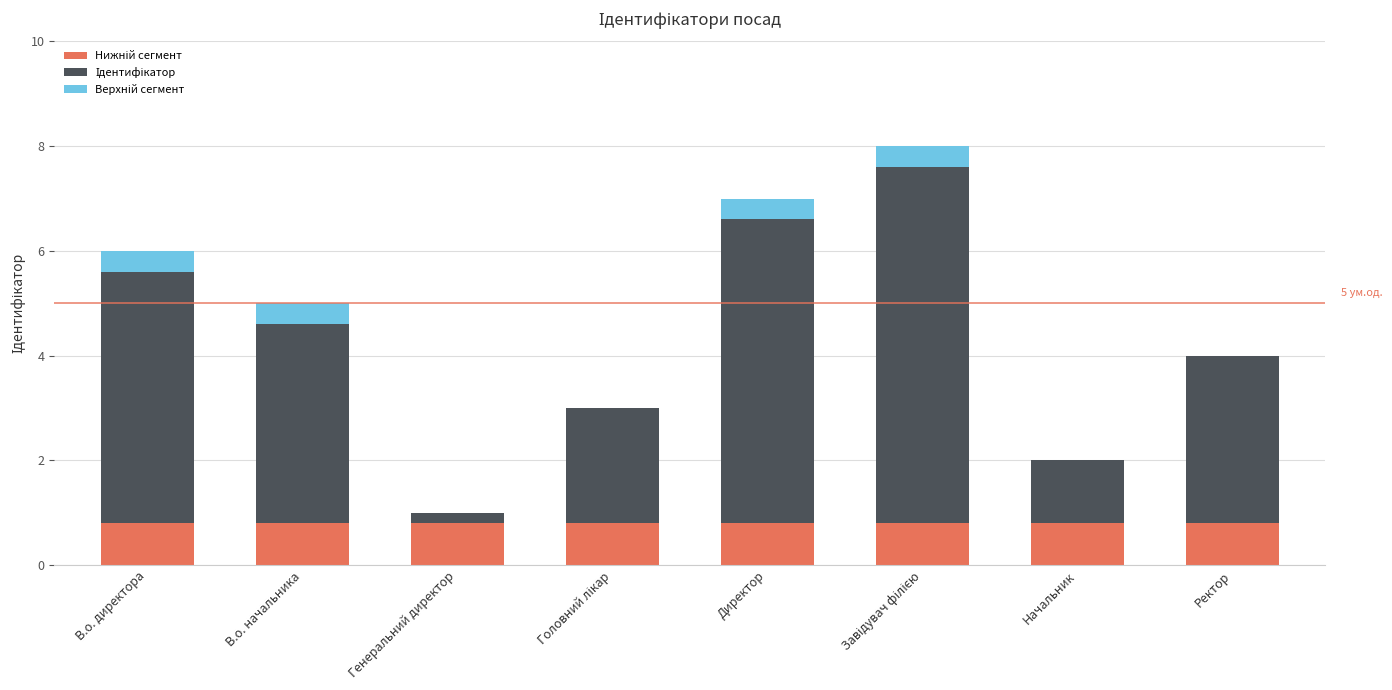

What is the total value across all series at В.о. директора?

6.0